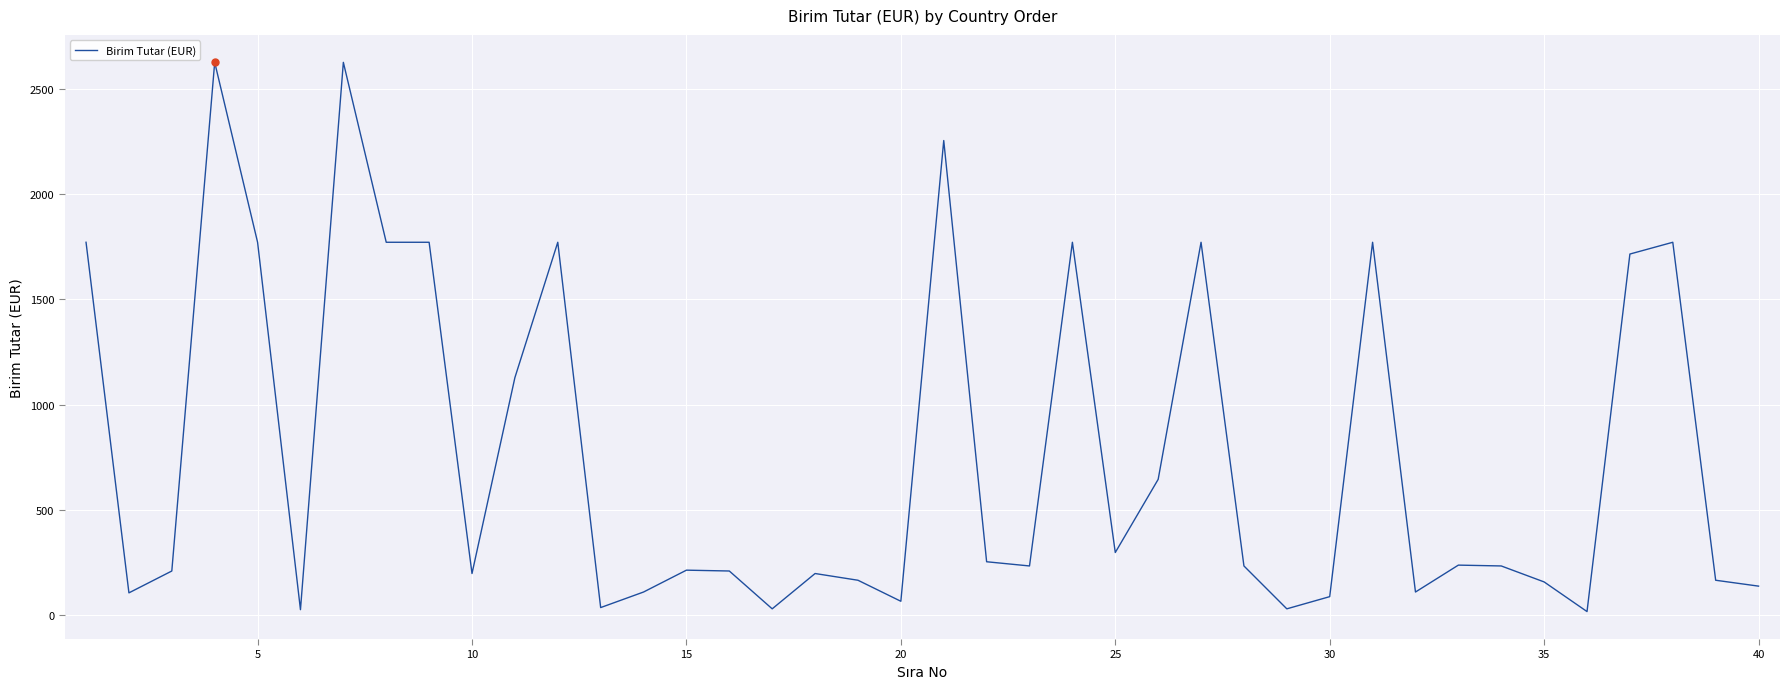

What is the maximum value shown in the chart?

2628